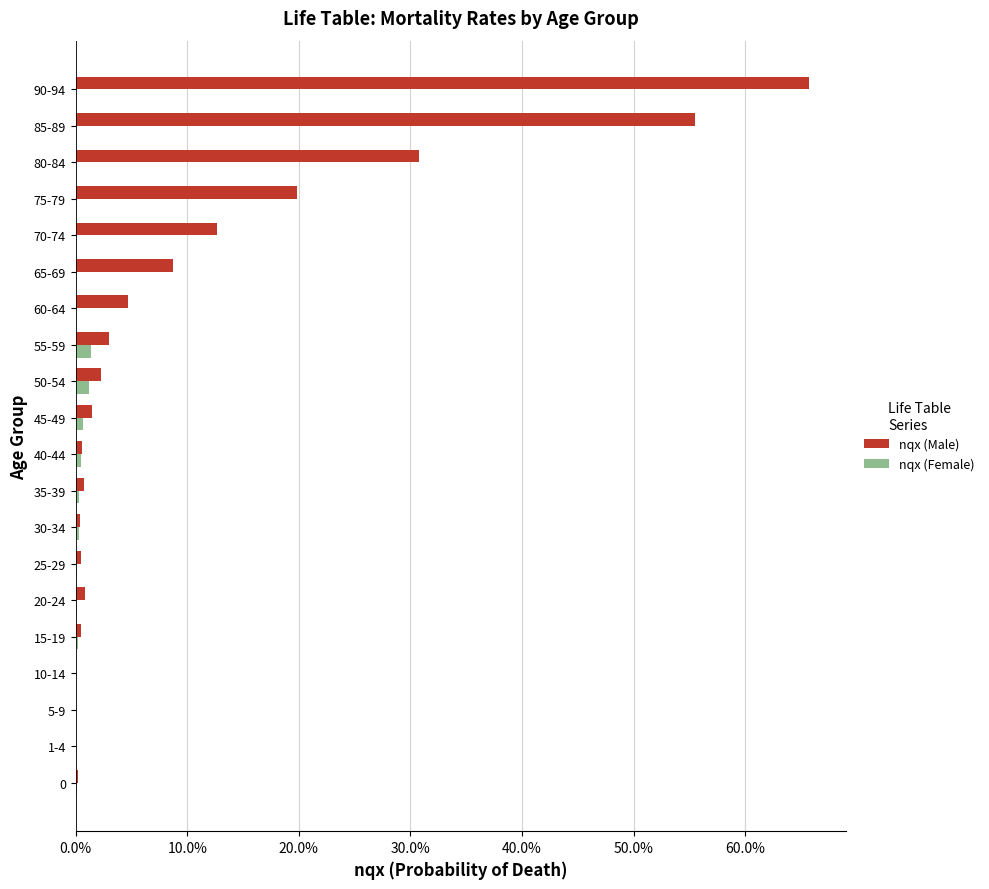

What are all the series names shown in the legend?

nqx (Male), nqx (Female)